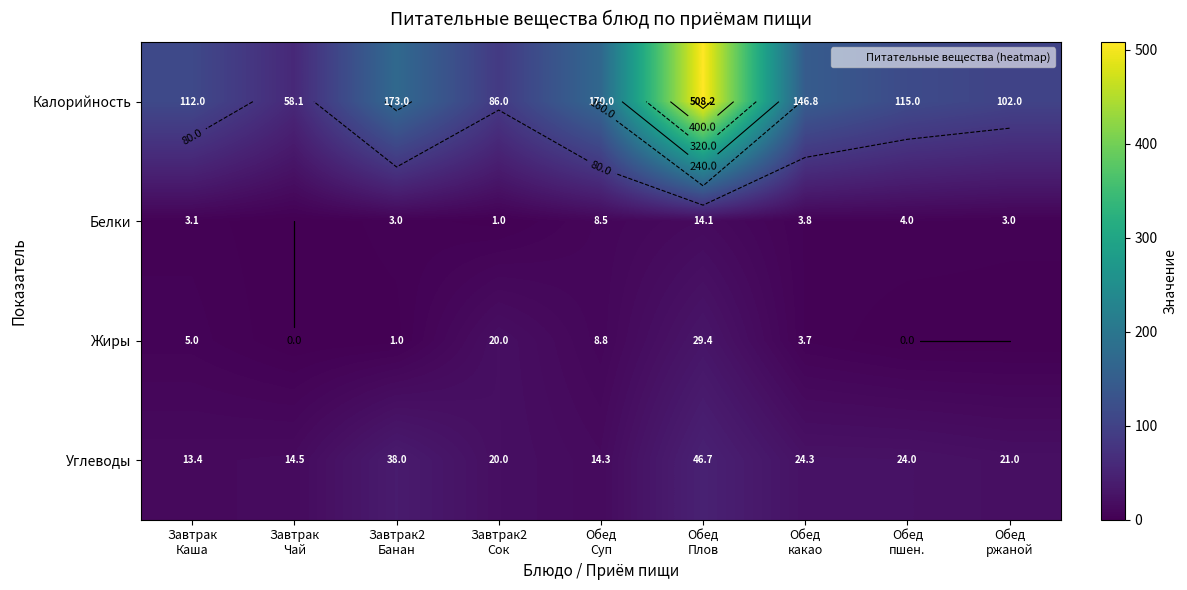

Which has a higher value, Завтрак
Чай or Обед
Плов?

Обед
Плов